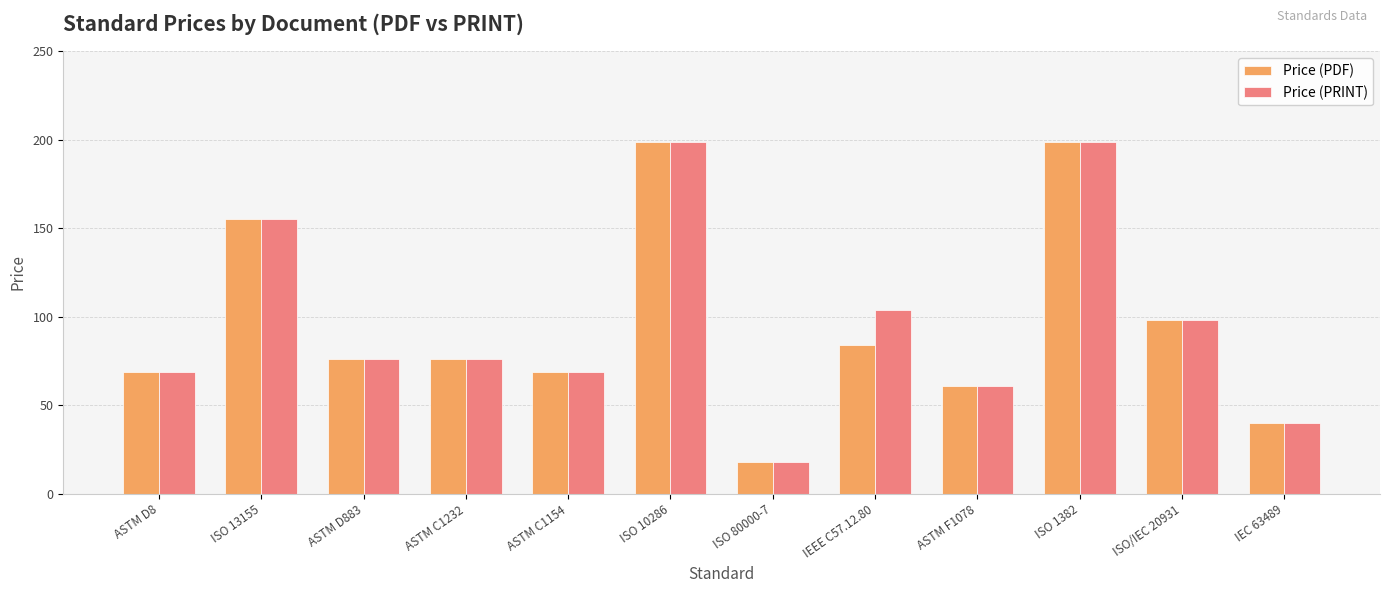

What is the greatest value displayed?

199